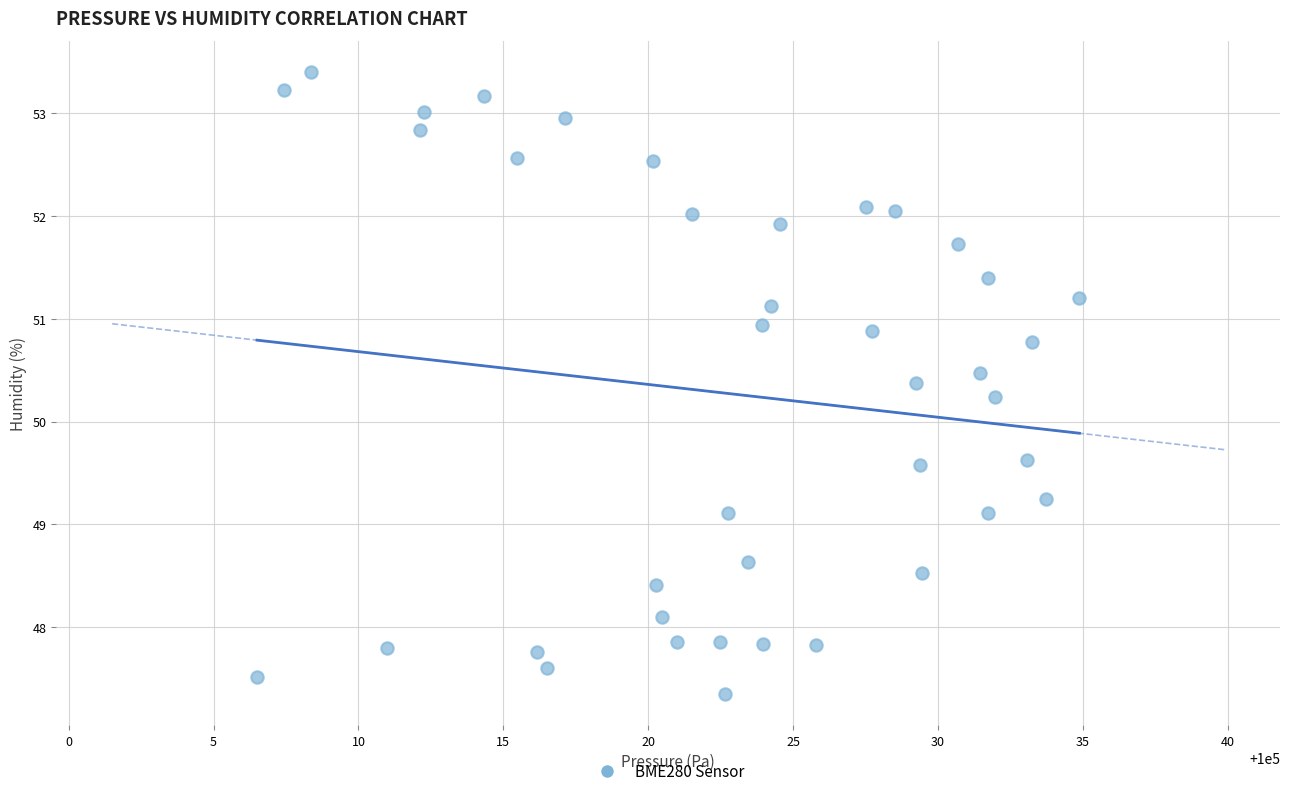

What is the range of X values (max minus min)?

28.4